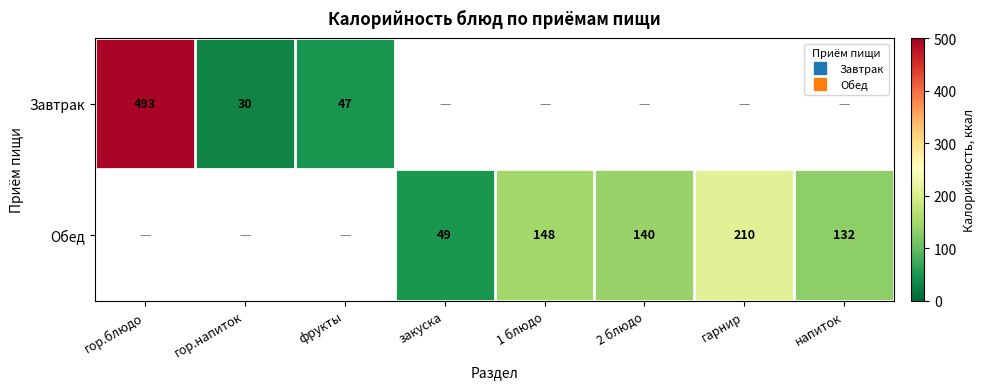

Is the value of Завтрак at гарнир greater than the value of Обед at гор.блюдо?

No